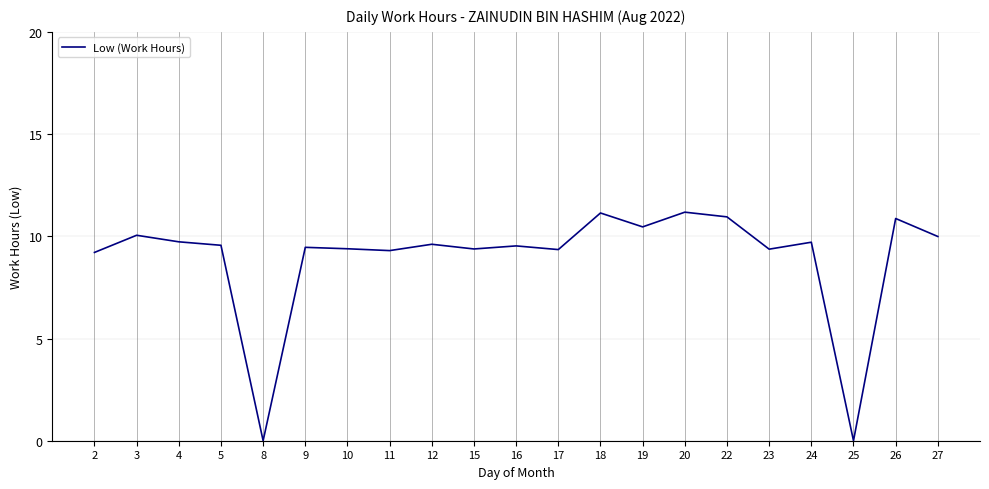

How many series are shown in this chart?

1